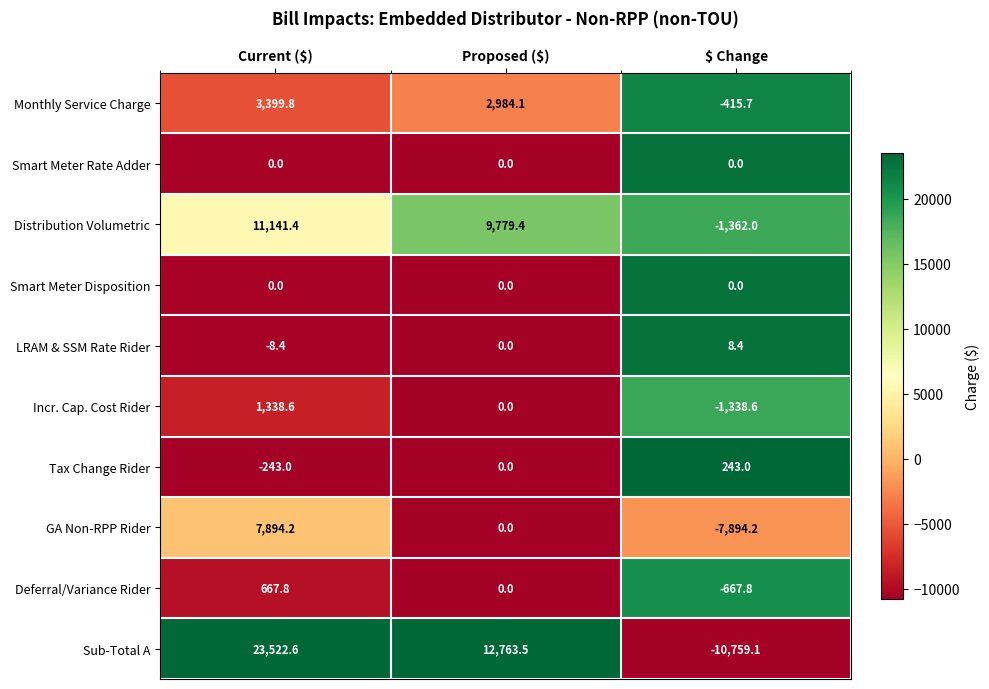

What is the sum of all Sub-Total A values?

25527.0